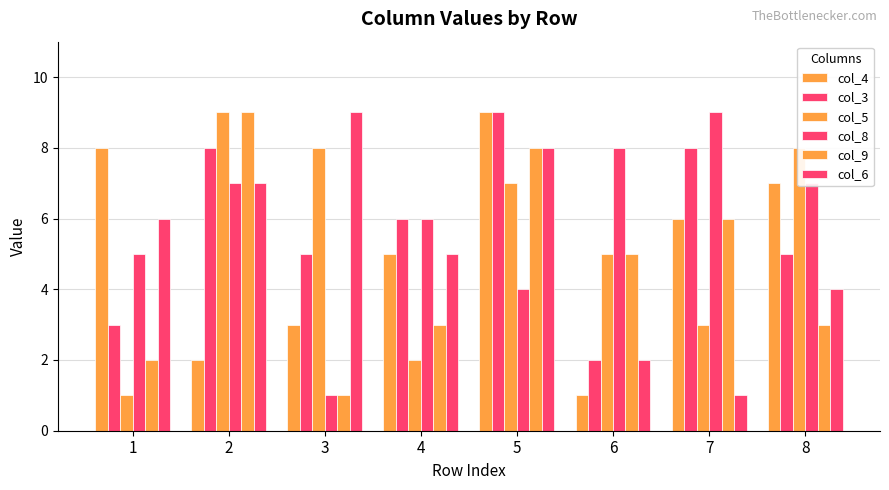

What is the lowest value of the col_5 series?

1